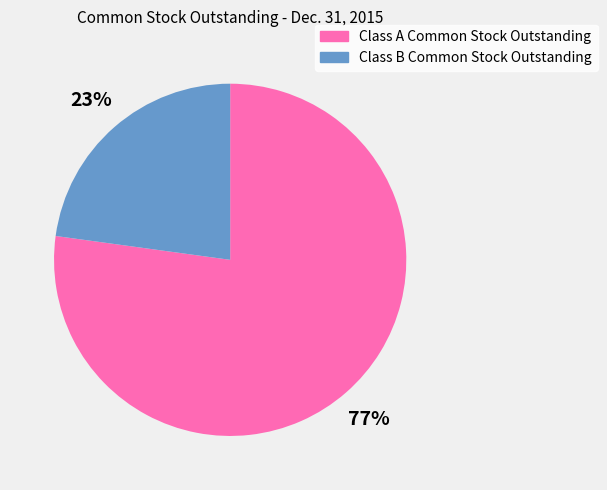

Which slice is the smallest?

Class B Common Stock Outstanding